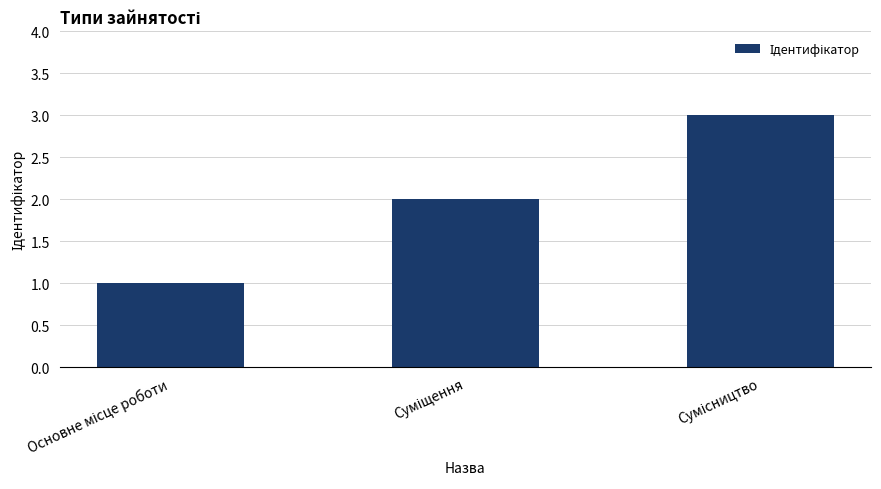

What is the sum of all values?

6